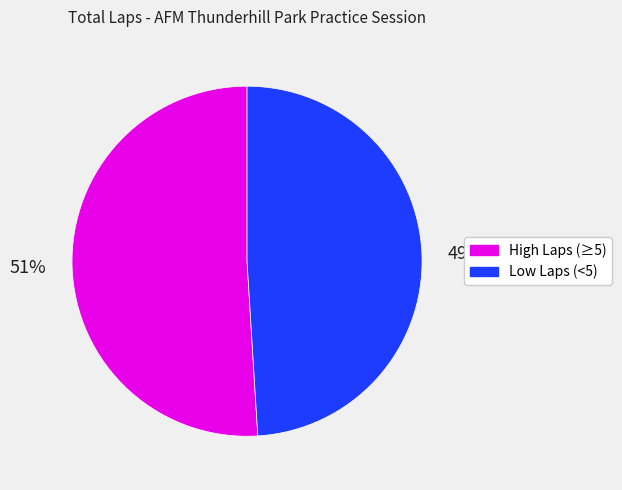

Is there a majority slice in this chart?

Yes